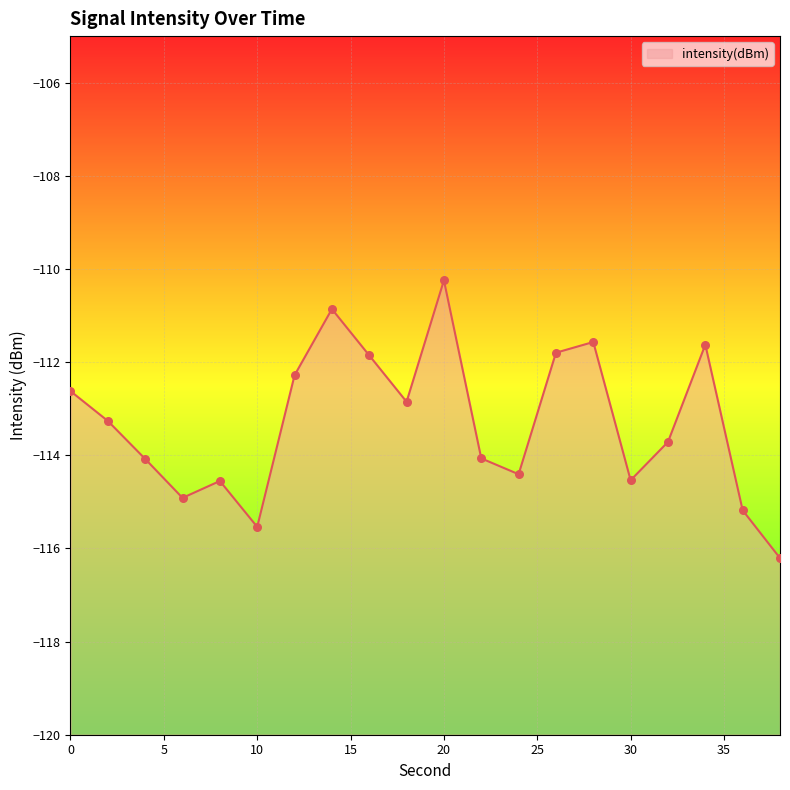

Between 8 and 2, which is larger?

2